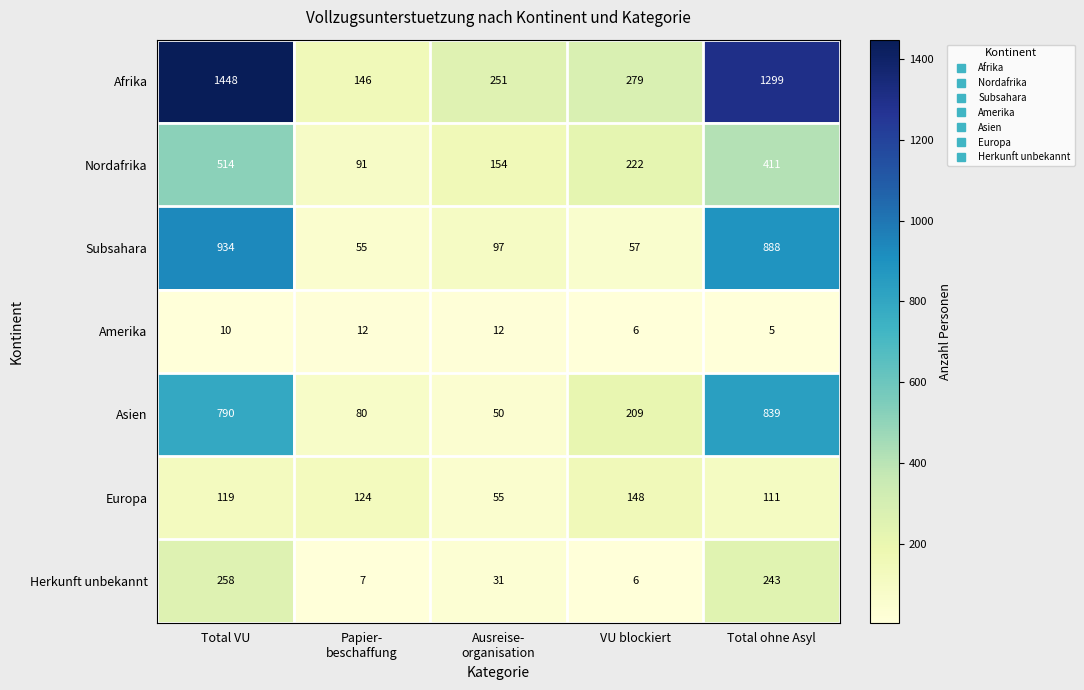

Which label corresponds to the smallest value in the chart?

Total ohne Asyl